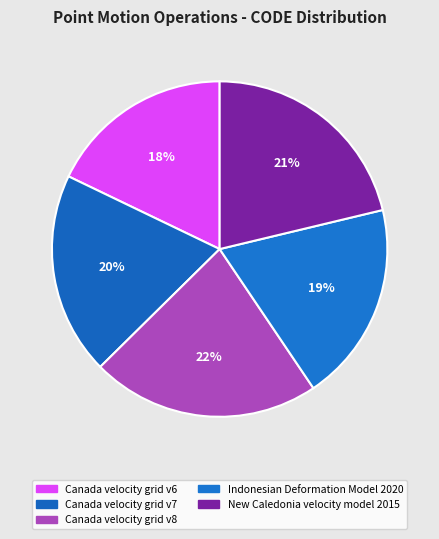

Rank the categories by value from highest to lowest.

Canada velocity grid v8, New Caledonia velocity model 2015, Canada velocity grid v7, Indonesian Deformation Model 2020, Canada velocity grid v6